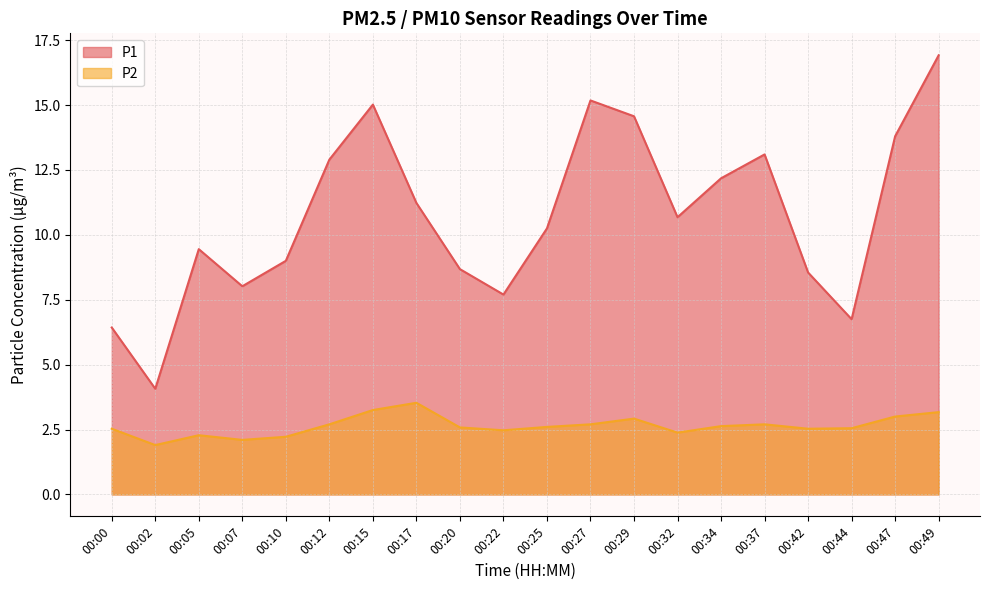

The P1 series shows 2.1 at 00:20. True or false?

False